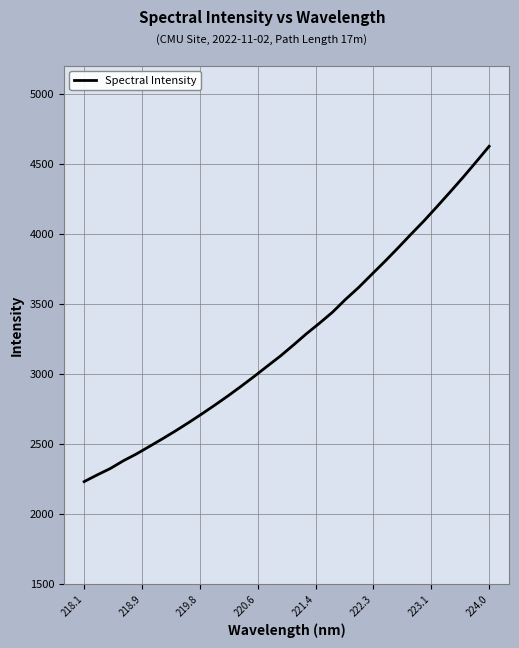

What is the greatest value displayed?

4624.0